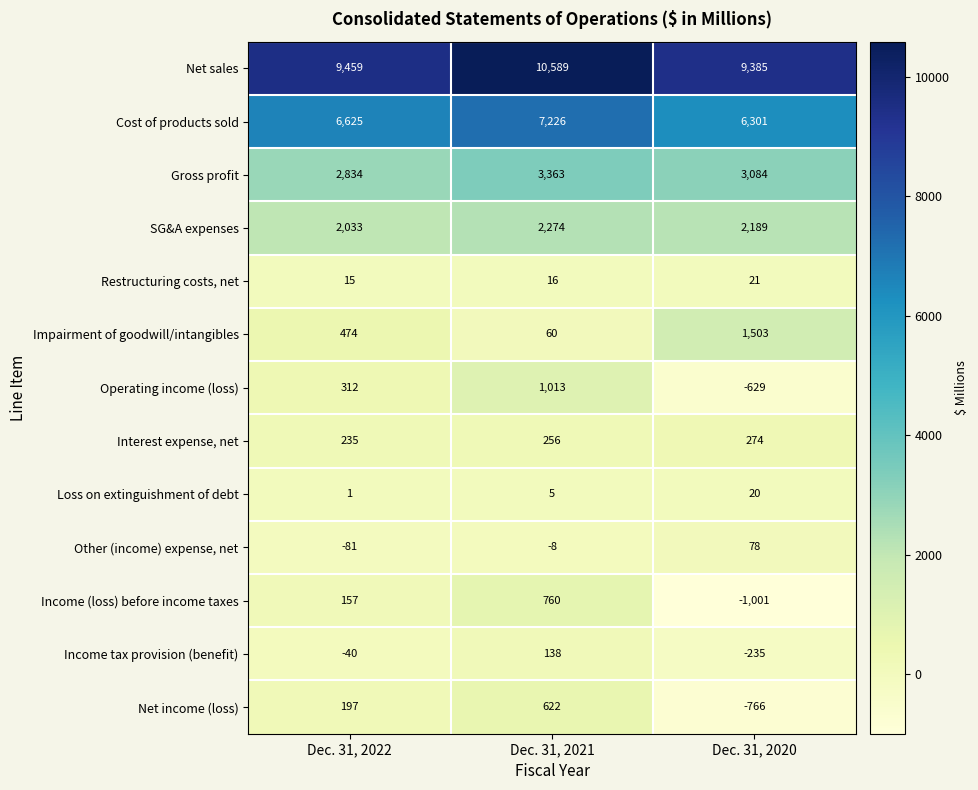

How many distinct data groups are displayed?

13